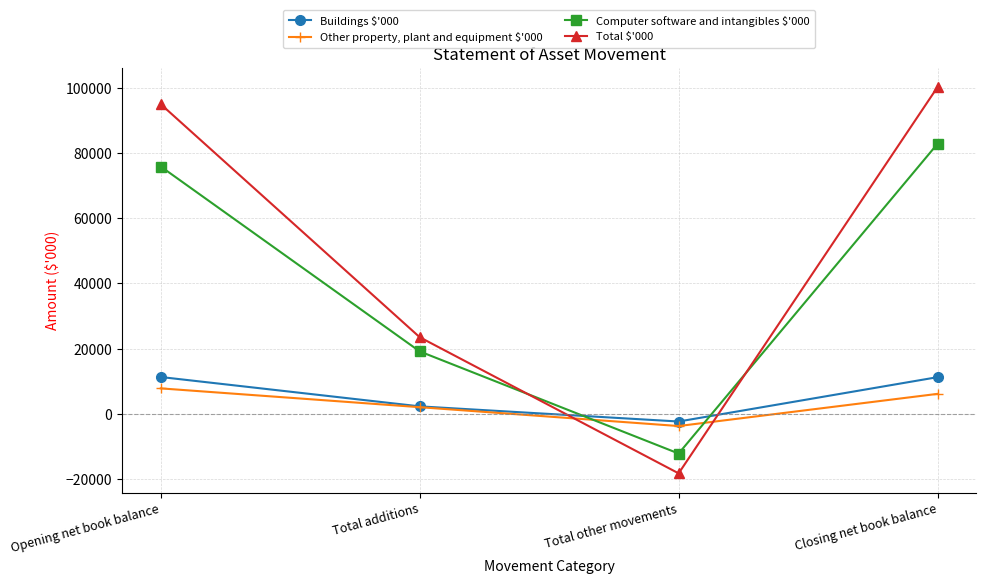

In Other property, plant and equipment $'000, how many points are lower than both neighbors (excluding endpoints)?

1